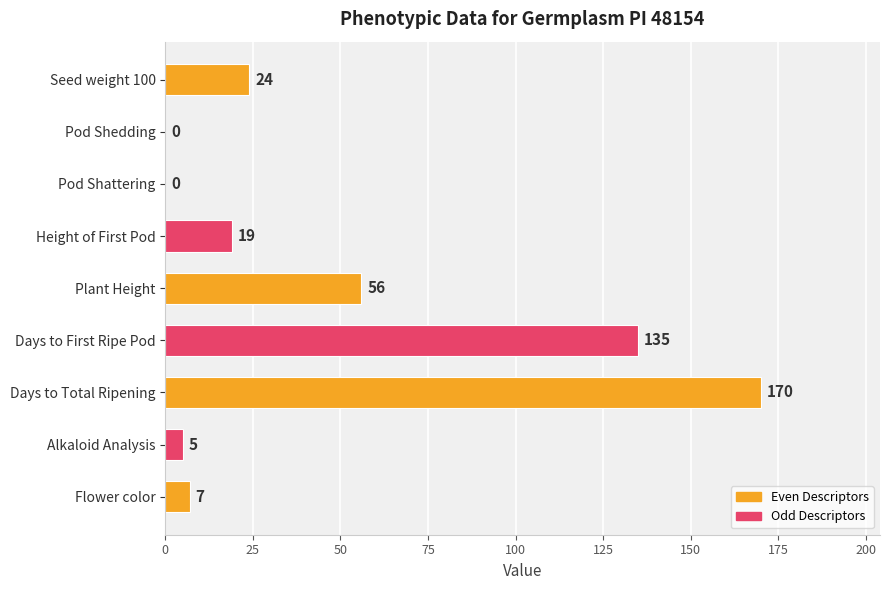

At which label is the value closest to 85?

Plant Height